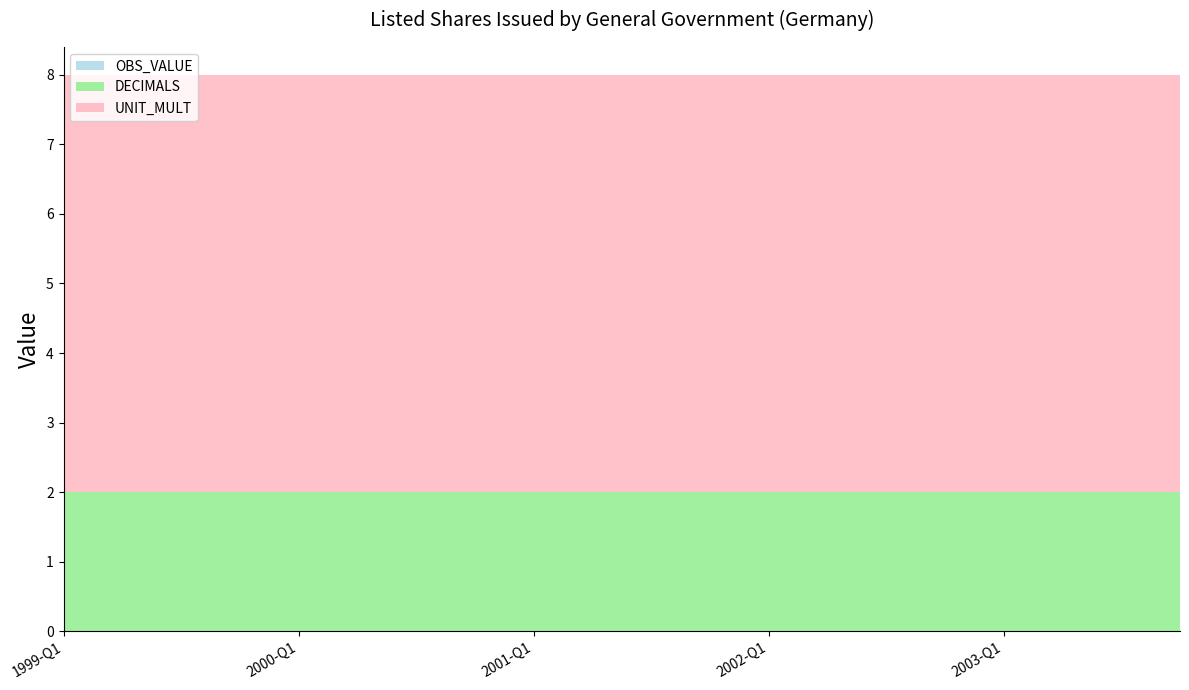

Reading left to right, list all the values displayed in this chart.

OBS_VALUE: 0	0	0	0	0	0	0	0	0	0	0	0	0	0	0	0	0	0	0	0
DECIMALS: 2	2	2	2	2	2	2	2	2	2	2	2	2	2	2	2	2	2	2	2
UNIT_MULT: 6	6	6	6	6	6	6	6	6	6	6	6	6	6	6	6	6	6	6	6